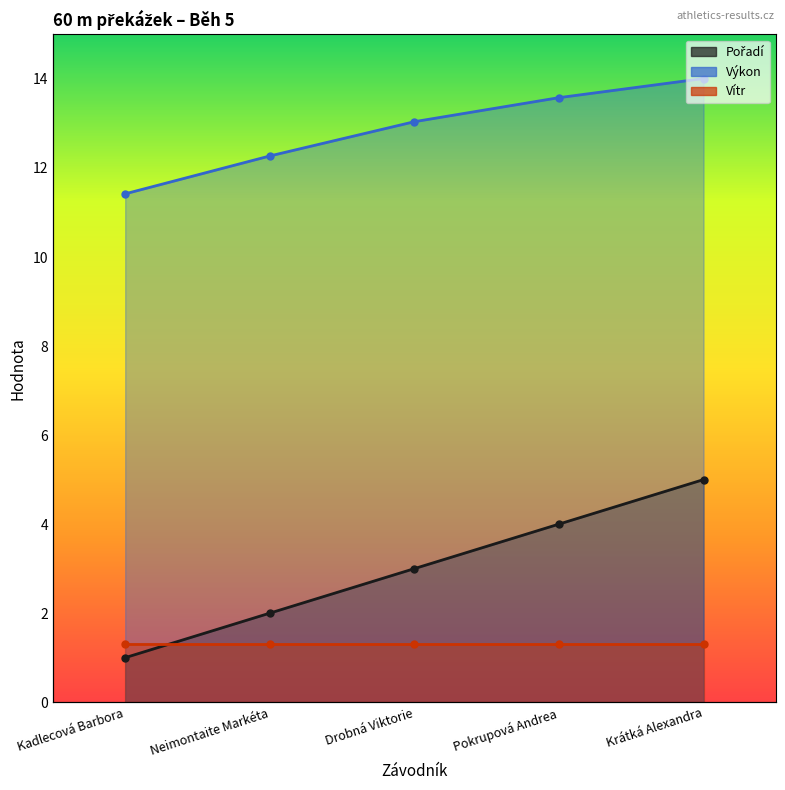

The value of Pořadí at Kadlecová Barbora is 1.0. True or false?

True